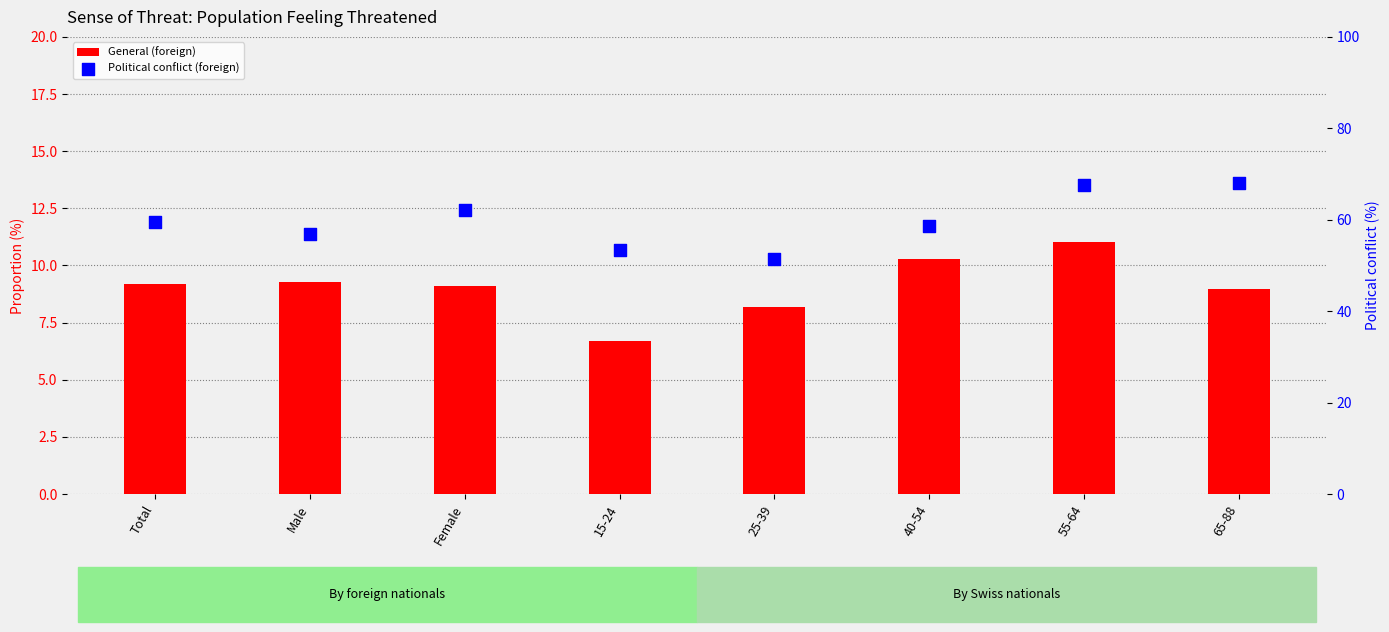

At how many categories does at least one series exceed 37?

8